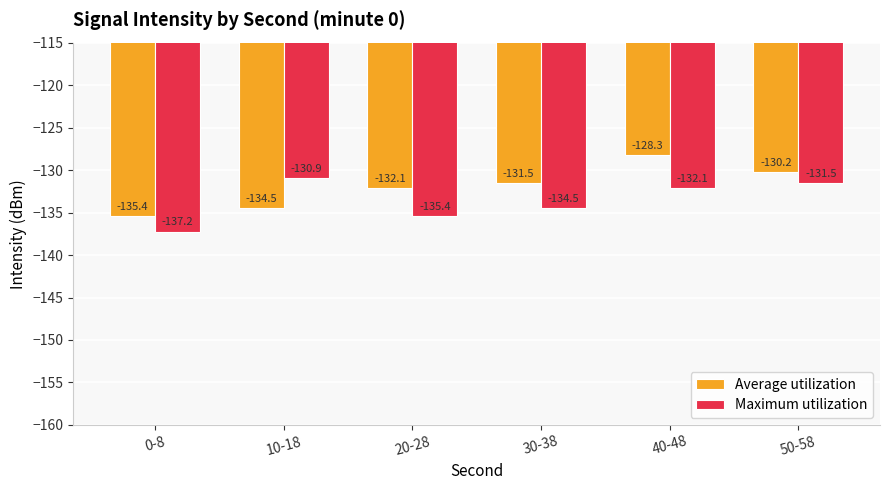

At 0-8, list the series in order from largest to smallest.

Average utilization, Maximum utilization